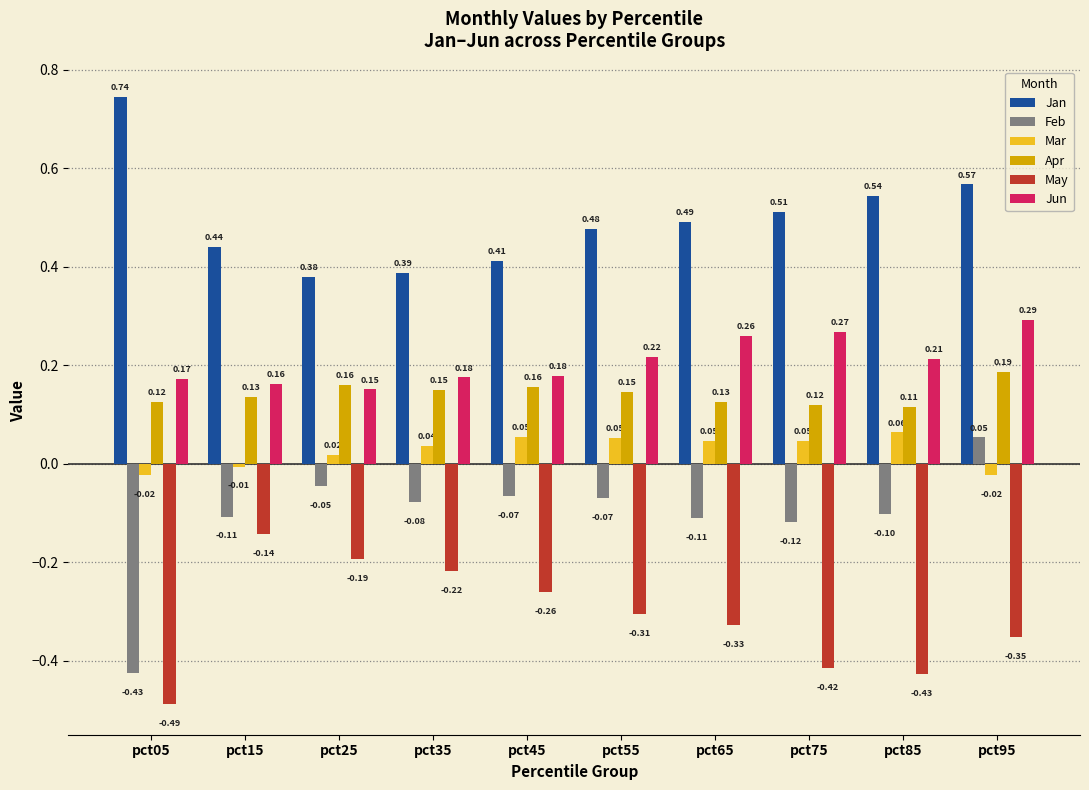

Rank the series by their maximum value, from lowest to highest.

May, Feb, Mar, Apr, Jun, Jan